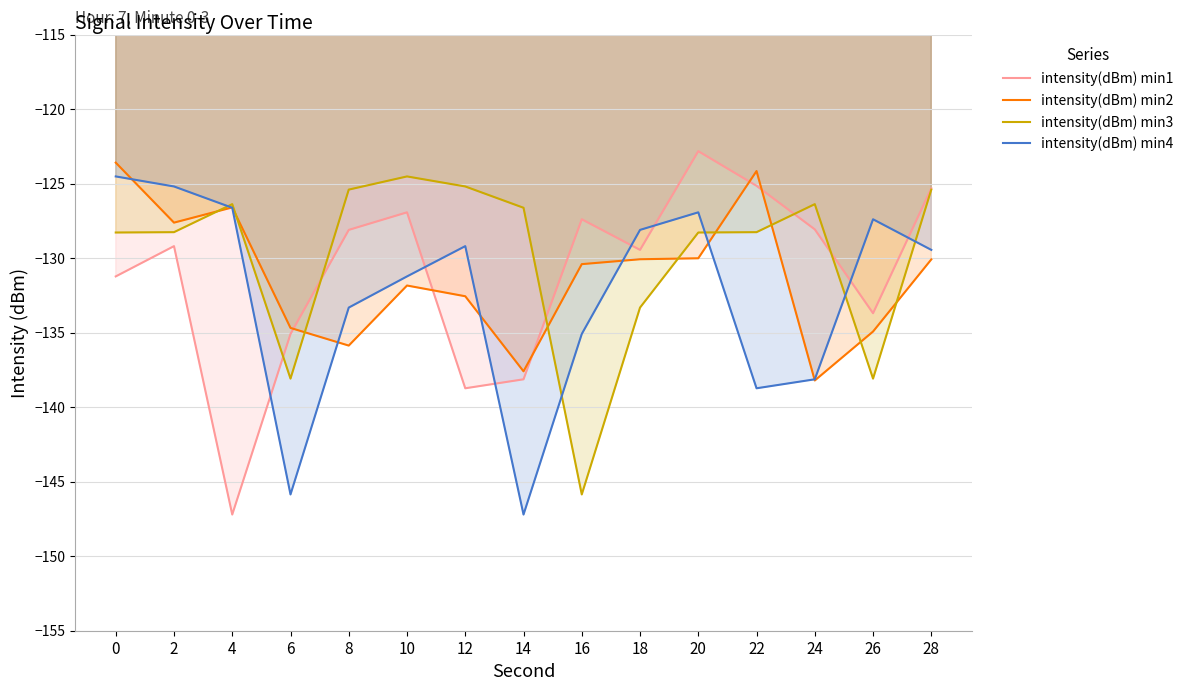

Which series has the largest total across all categories?

intensity(dBm) min3